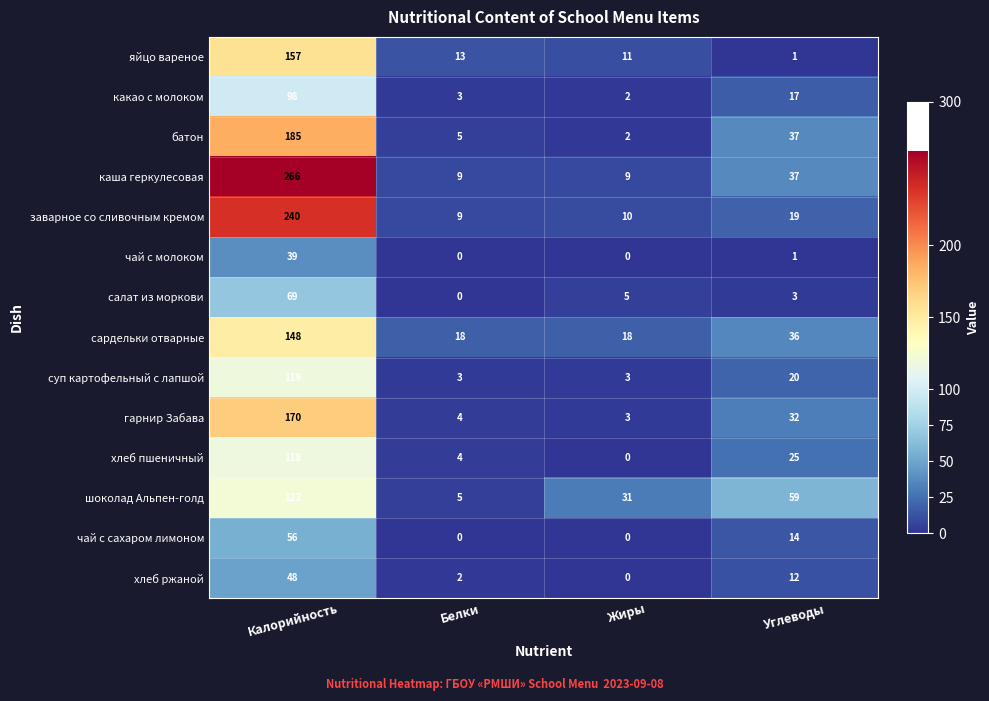

Which series has the widest spread of values?

каша геркулесовая